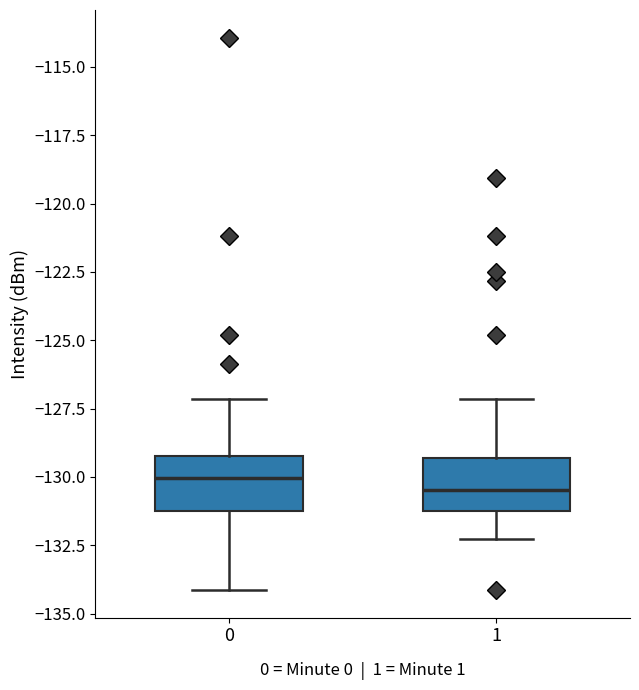

Where does the median line of the box at x = 1 sit on the y-axis? The values are not printed on the chart, so give them approximately, as read against the axis.

-130.5